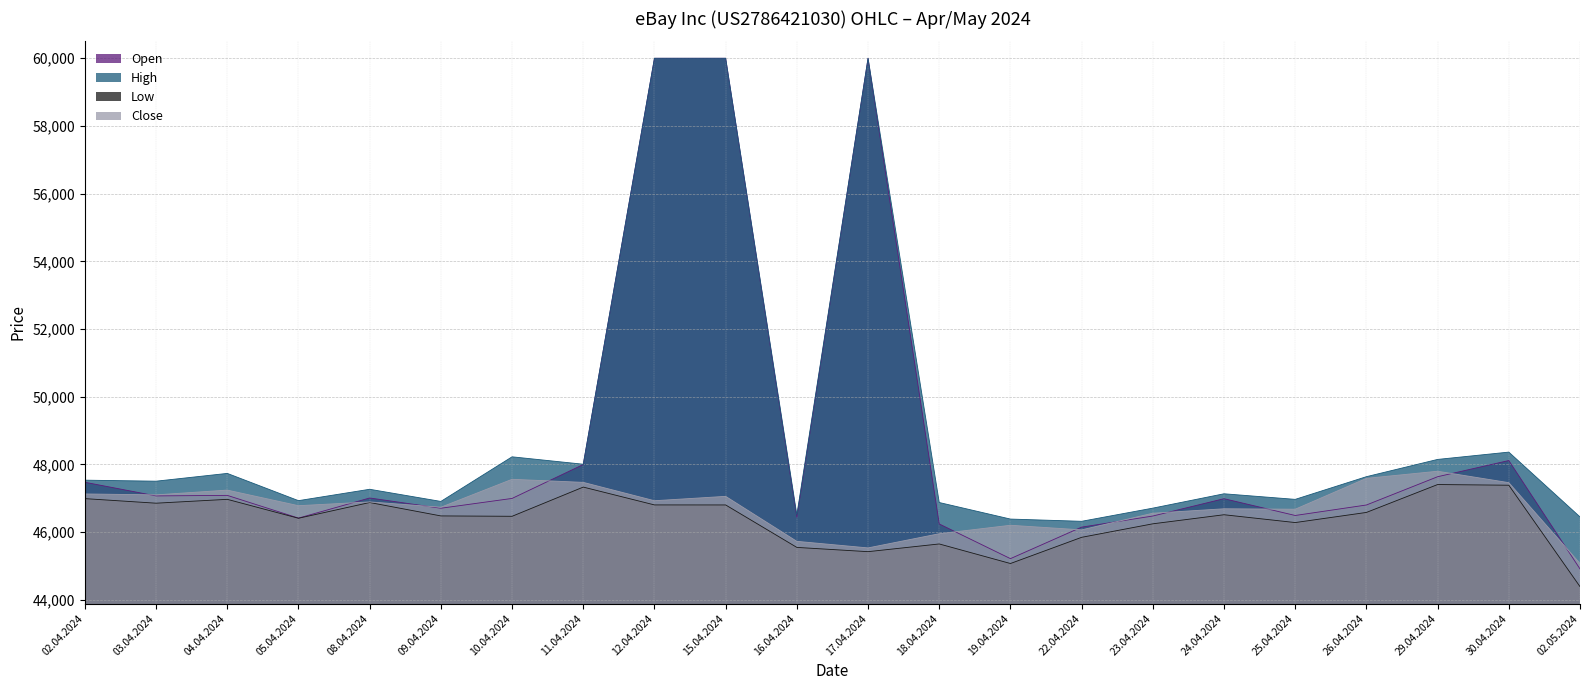

What is the sum of the Close values at 16.04.2024 and 12.04.2024?

92660